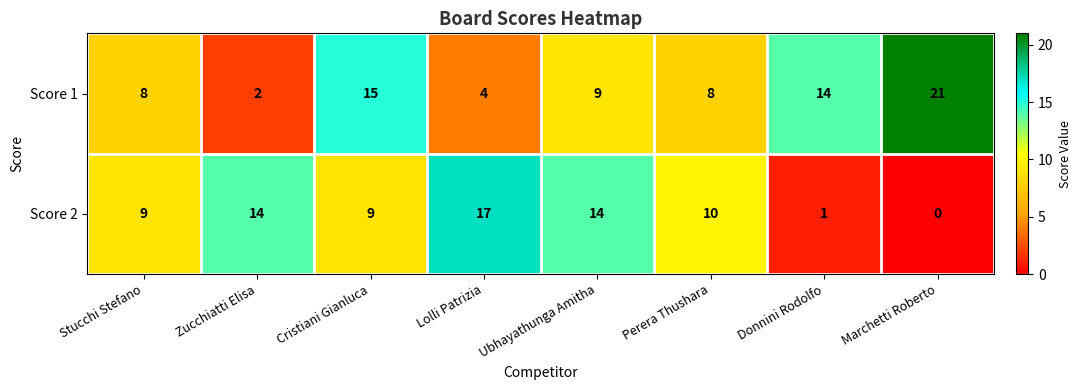

Which series has the largest total across all categories?

Score 1